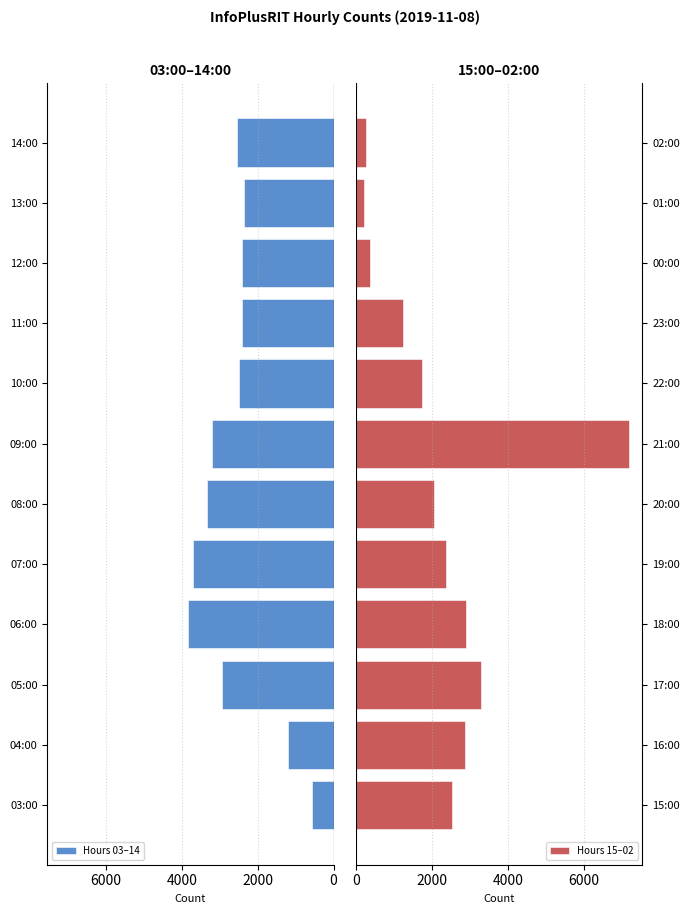

What is the sum of all Hours 03–14 values?

31004